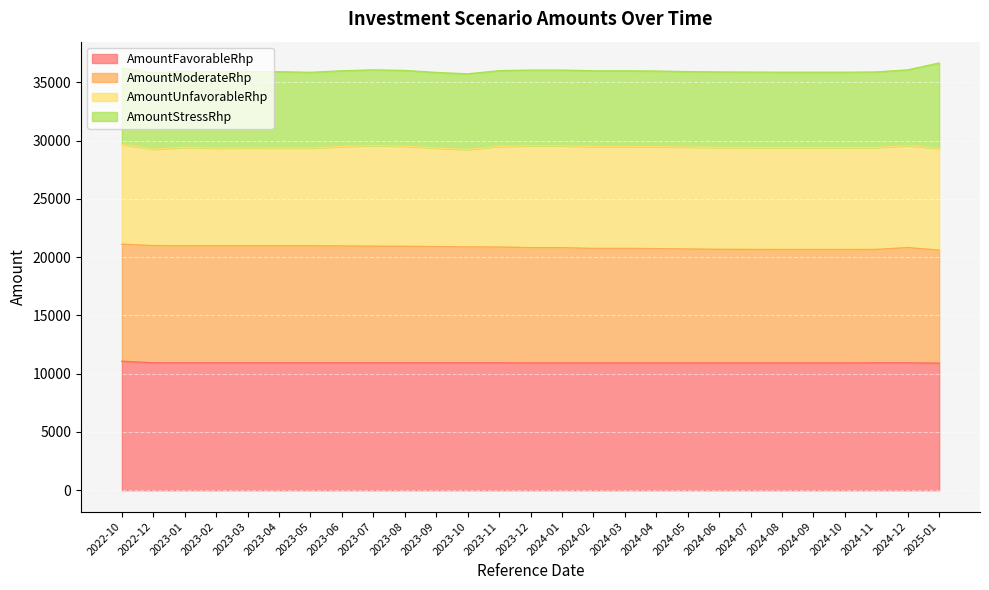

True or false: AmountFavorableRhp has more than 0 interior local peaks.

False